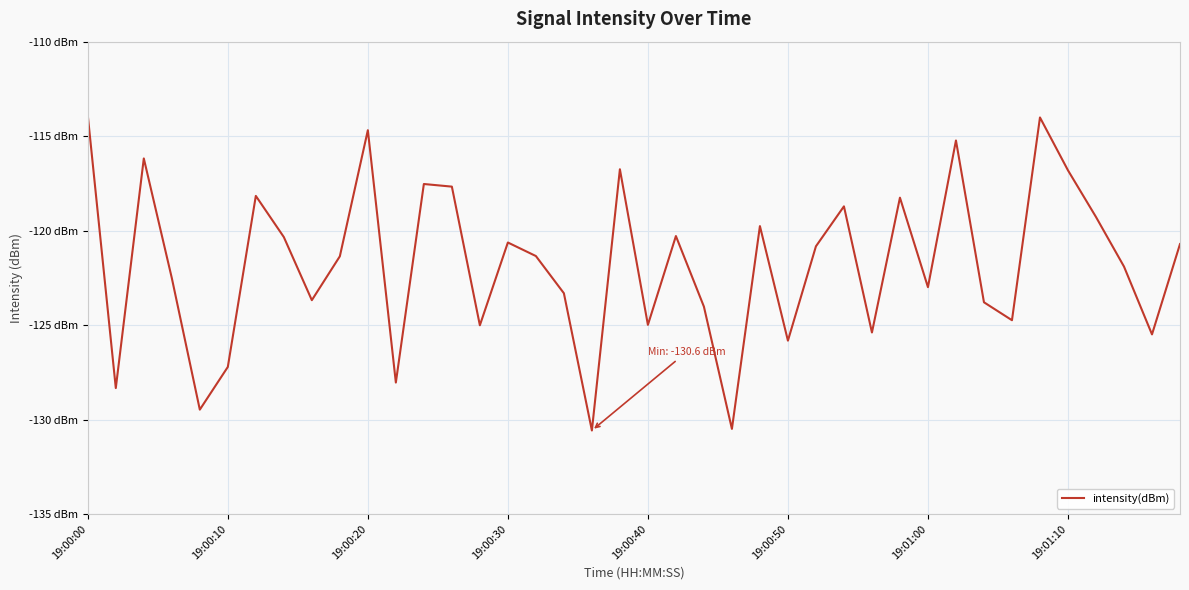

Reading left to right, transcribe all the data shown in this chart.

-113.9	-128.3	-116.2	-122.5	-129.5	-127.2	-118.2	-120.3	-123.7	-121.4	-114.7	-128.0	-117.5	-117.7	-125.0	-120.6	-121.3	-123.3	-130.6	-116.8	-125.0	-120.3	-124.0	-130.5	-119.8	-125.8	-120.8	-118.7	-125.4	-118.3	-123.0	-115.2	-123.8	-124.7	-114.0	-116.8	-119.3	-121.9	-125.5	-120.7